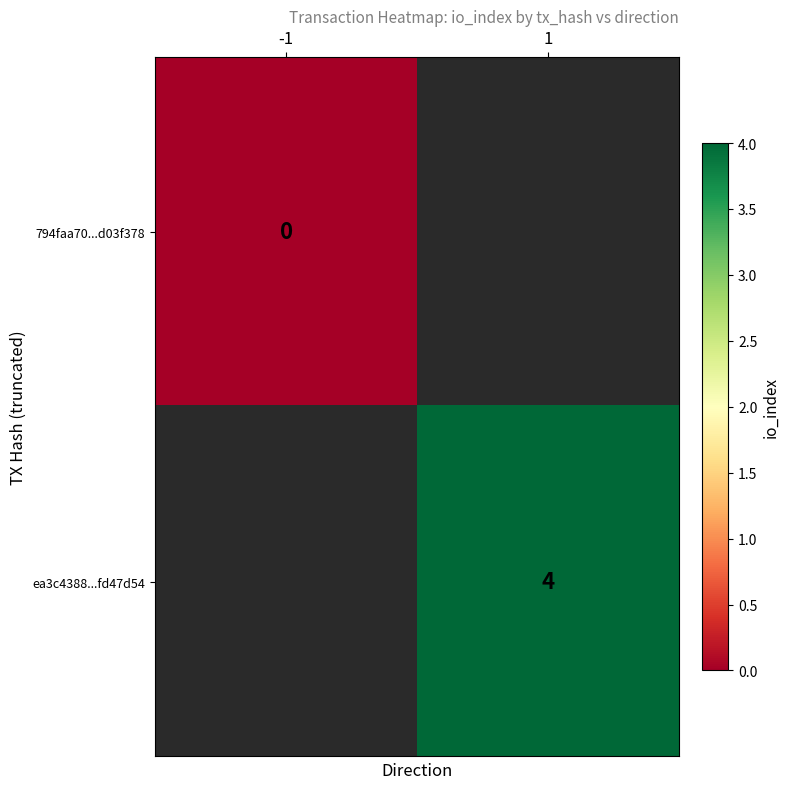

True or false: ea3c4388...fd47d54 has a value of 6 at 1.

False